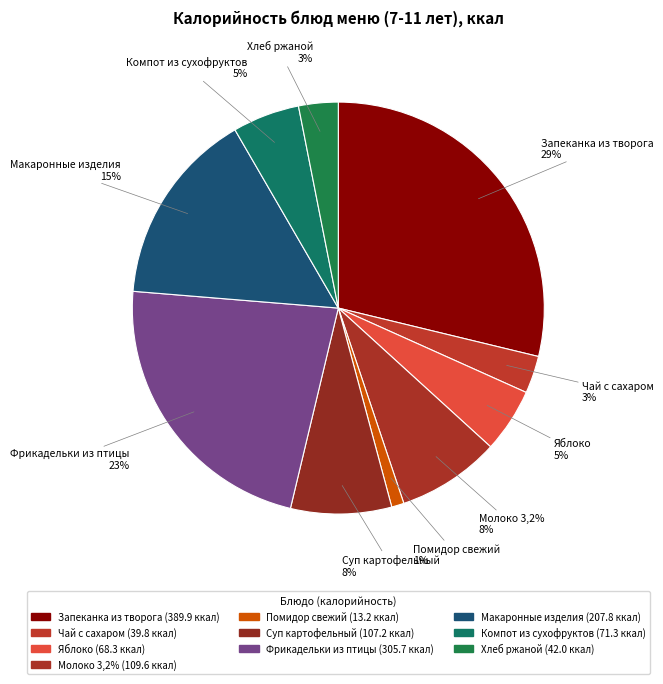

Count the number of slices in the pie.

10